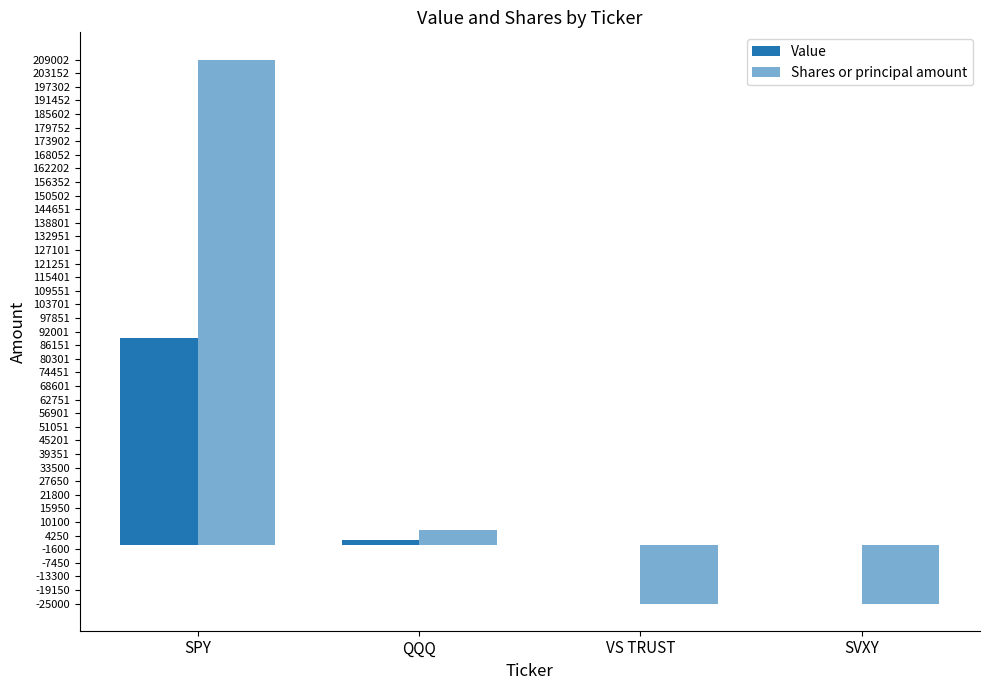

How many groups of bars are there?

4